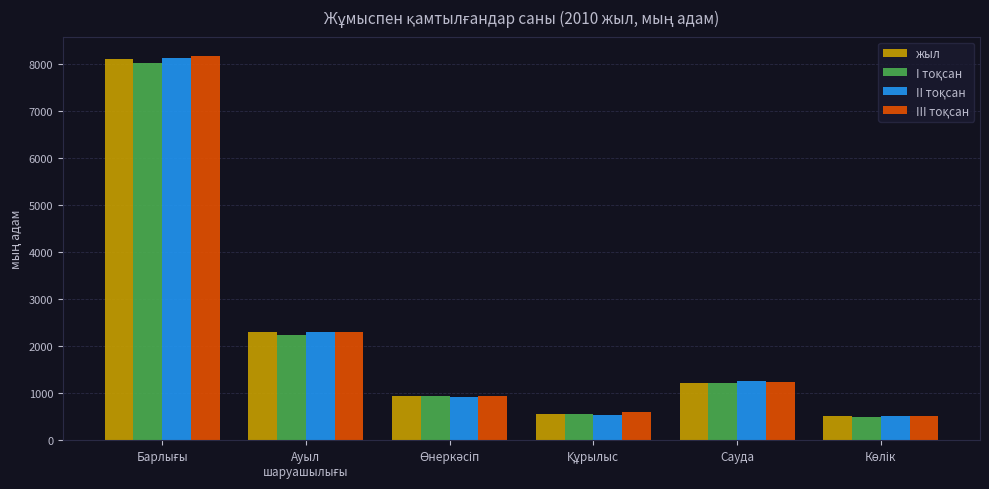

What is the maximum value for жыл?

8114.2